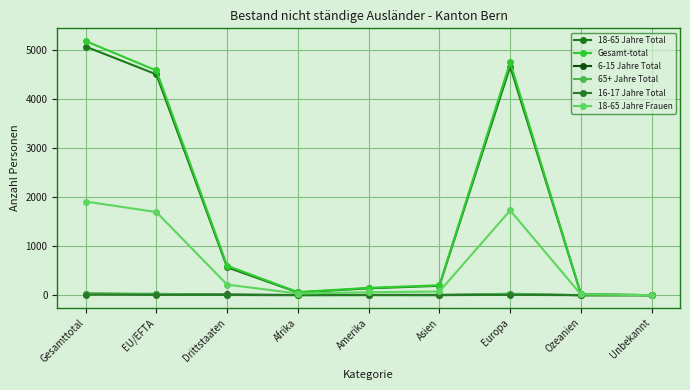

How many lines are shown in the chart?

6